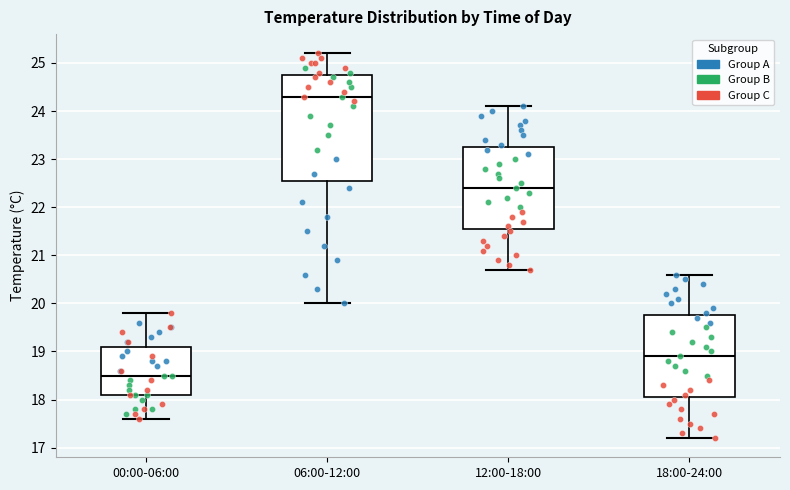

Which box's median line is the highest?

06:00-12:00